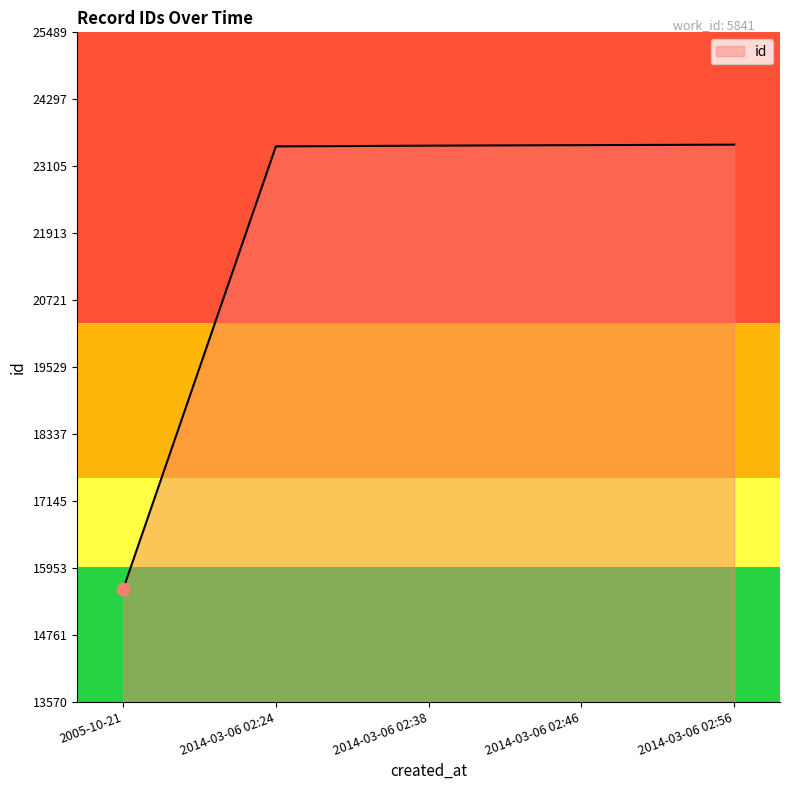

Between 2014-03-06 02:38 and 2005-10-21, which is larger?

2014-03-06 02:38